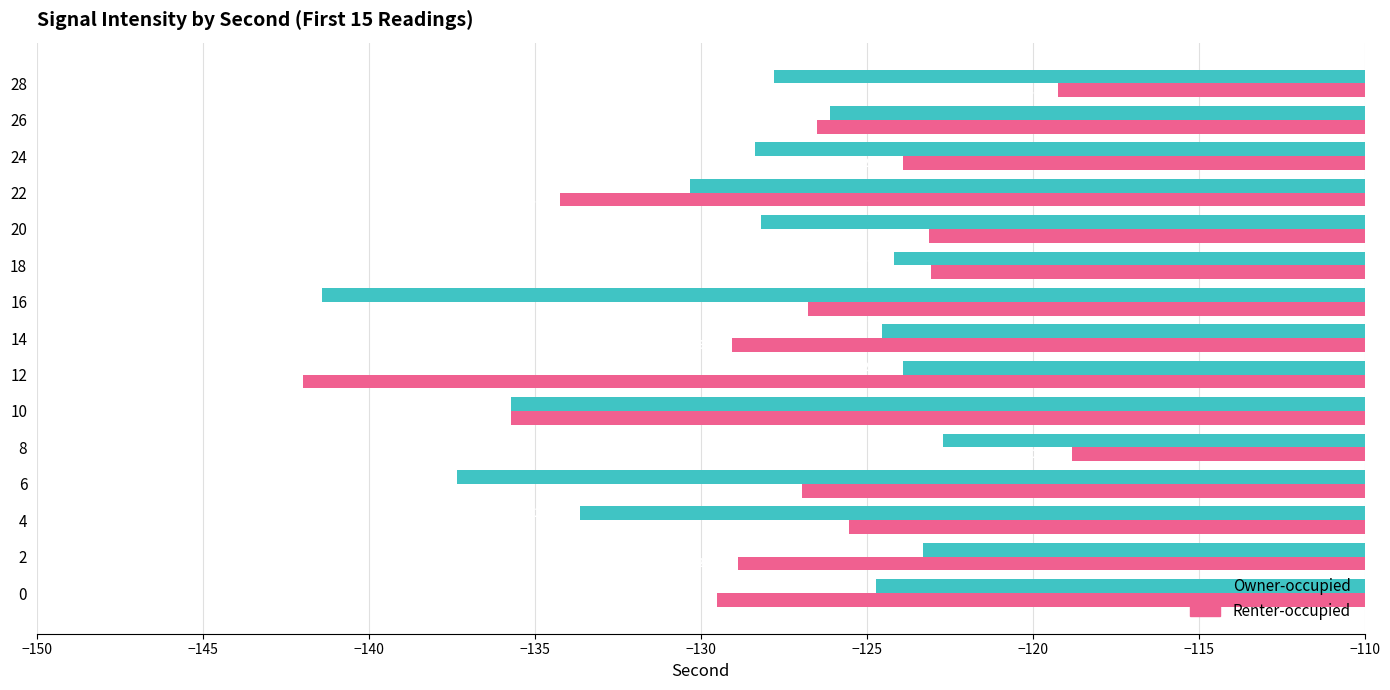

The Renter-occupied series shows -129.1 at 14. True or false?

True